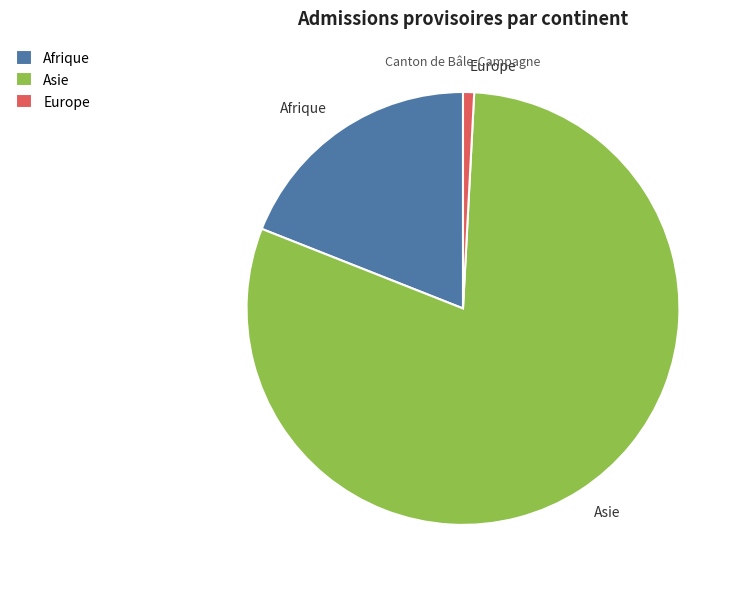

Rank the categories by value from highest to lowest.

Asie, Afrique, Europe